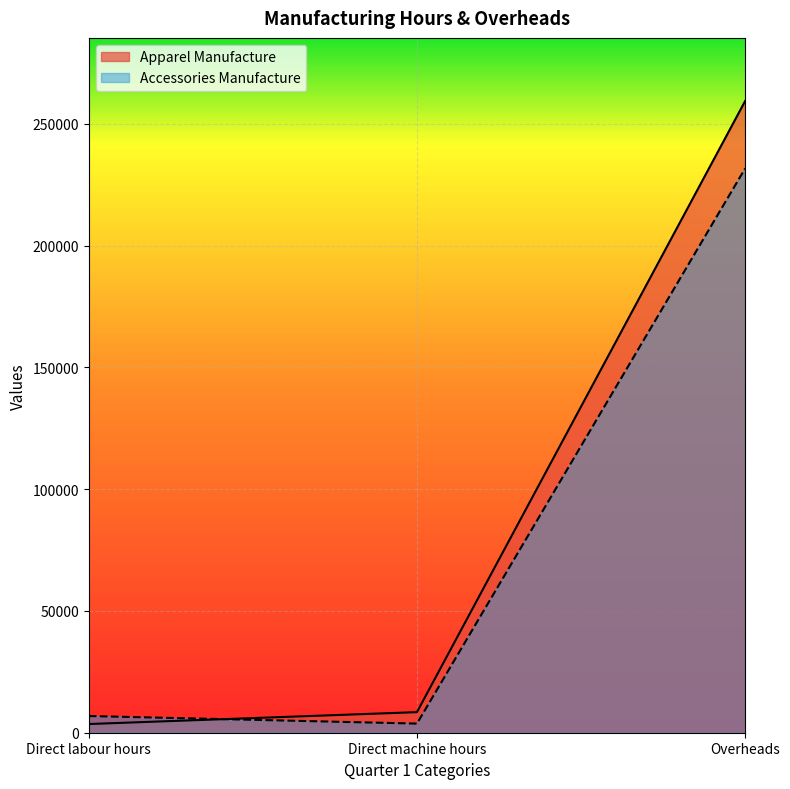

What position from the left is Overheads?

3